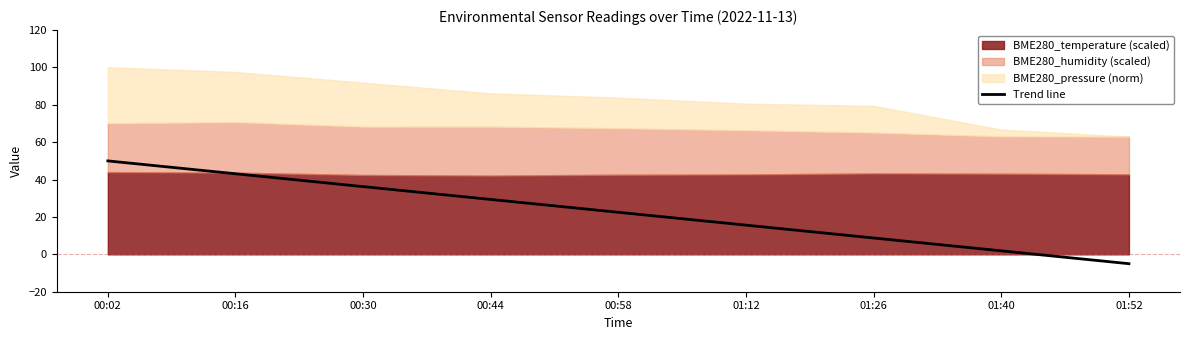

Which label corresponds to the smallest value in the chart?

01:52